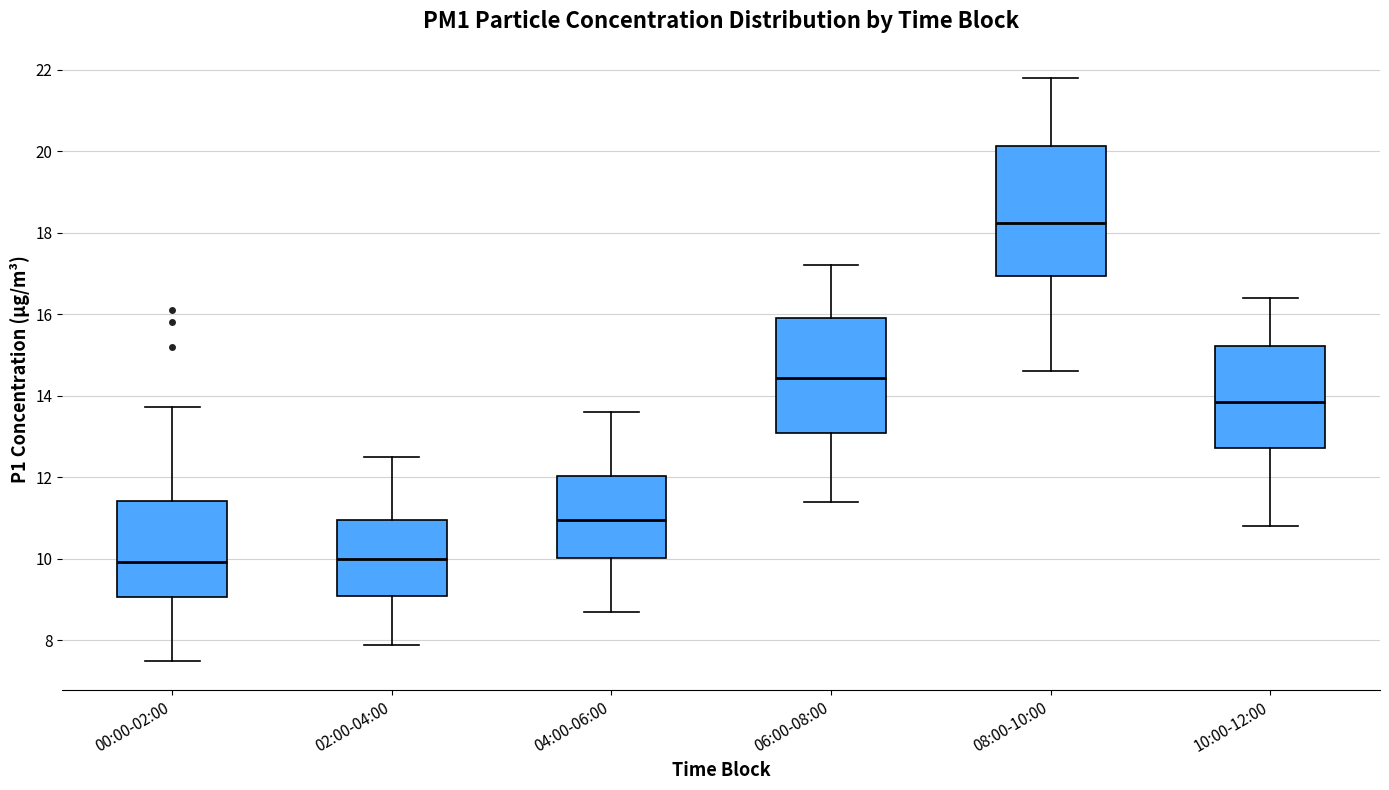

Comparing the boxes themselves (not the whiskers), which one is the tallest?

08:00-10:00